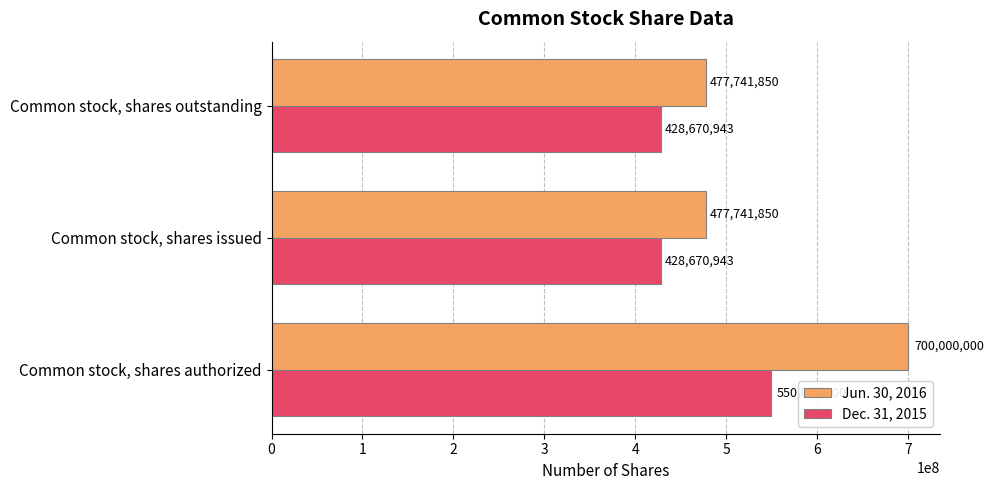

How many Dec. 31, 2015 values are between 428670943 and 550000000?

3